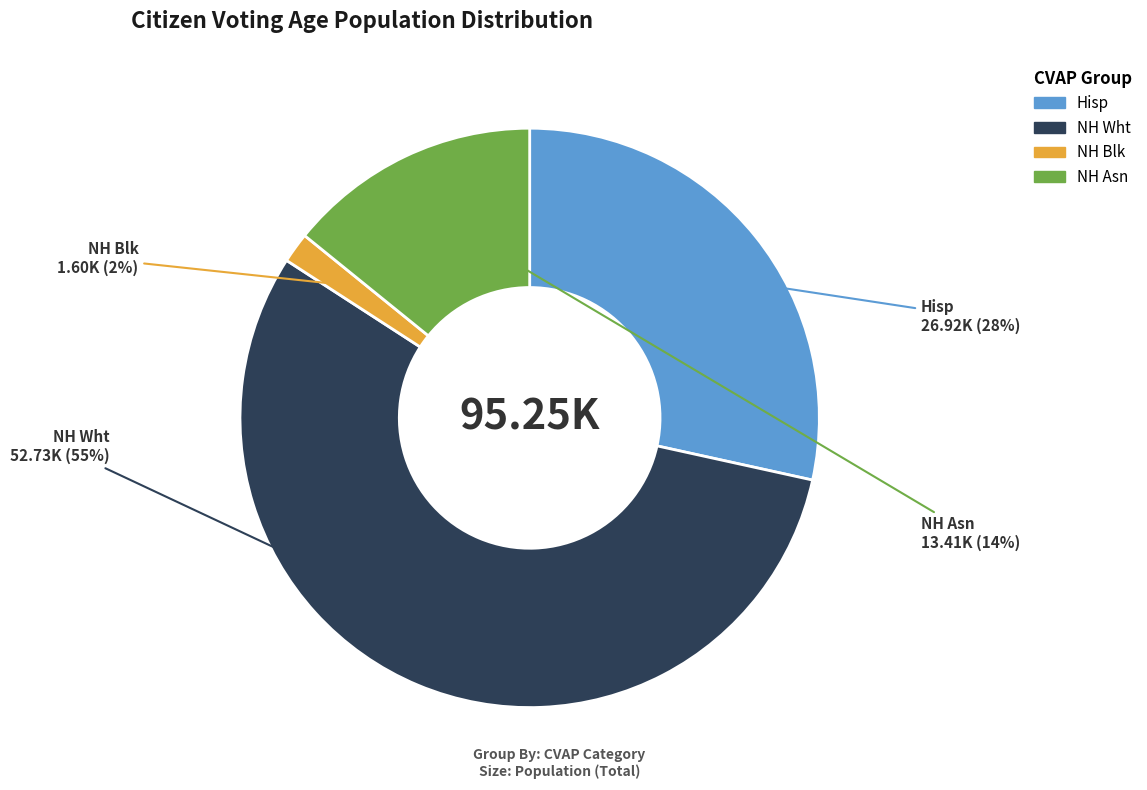

How many slices are in this pie chart?

4